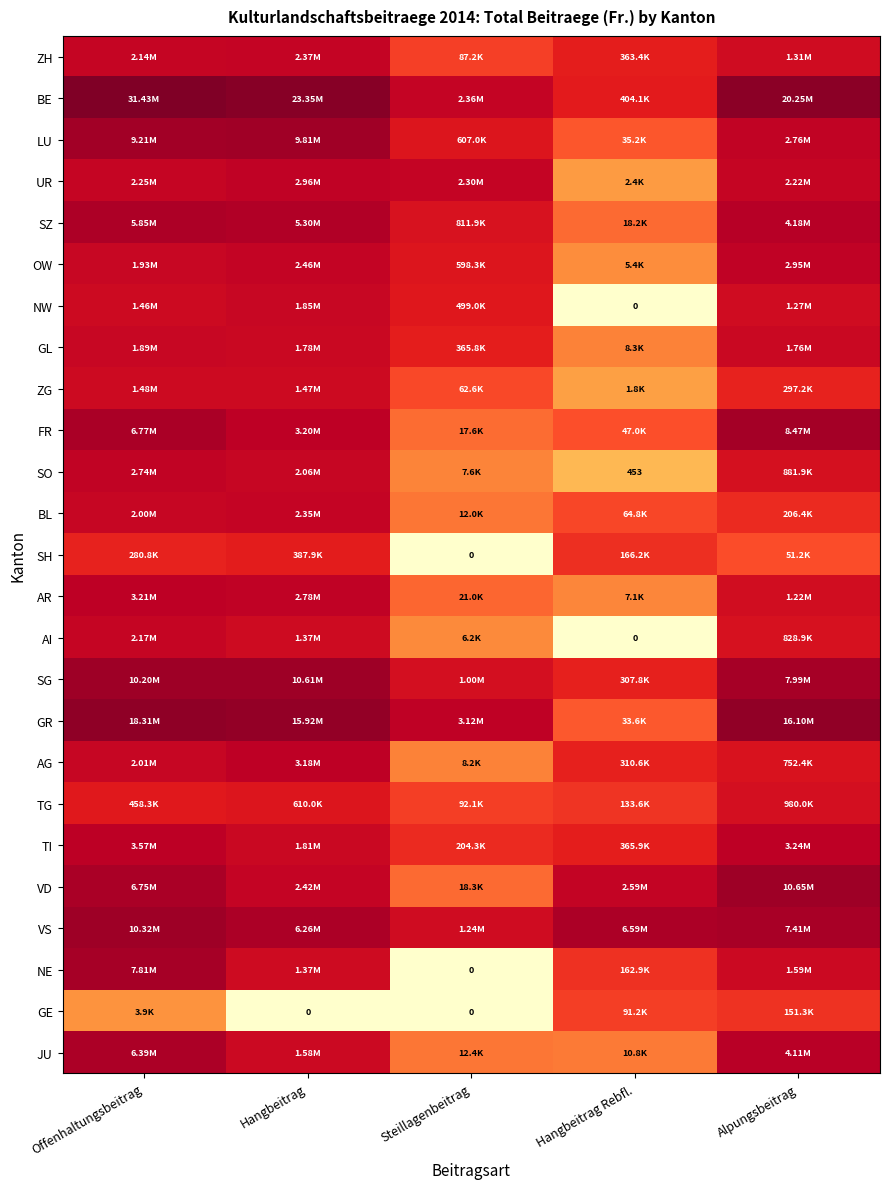

At which label does SH reach its minimum?

Steillagenbeitrag